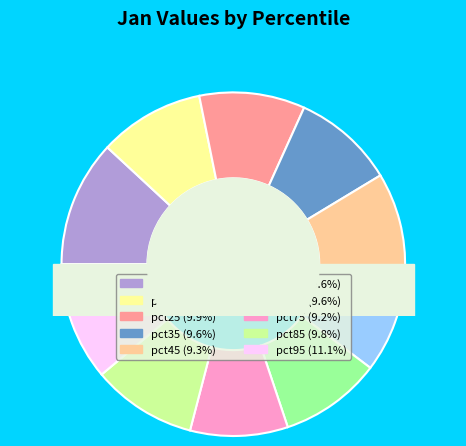

To the nearest percent, what is the difference between the largest and smallest slice percentages?

3%